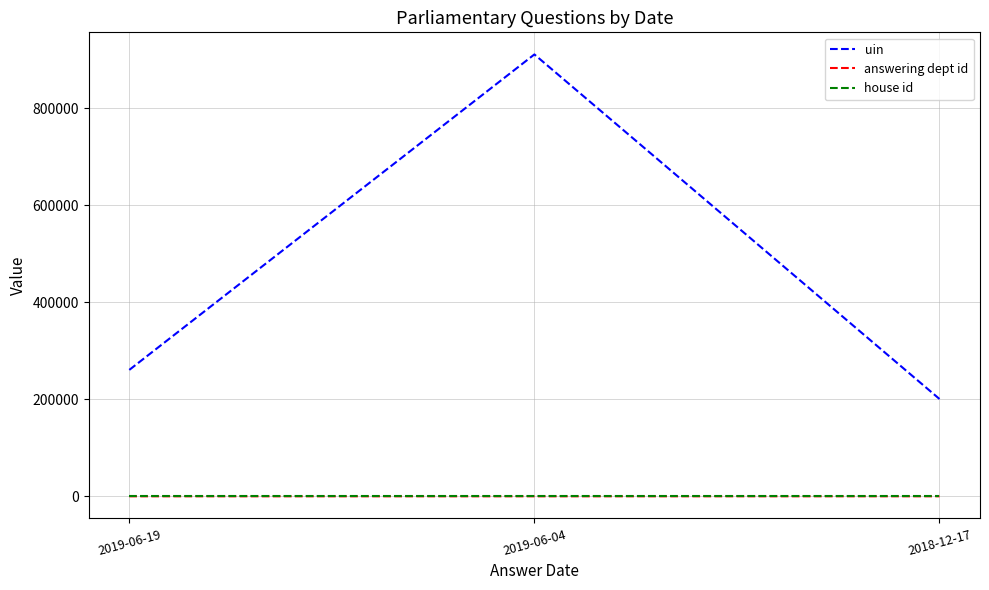

At how many categories does at least one series exceed 195797?

3